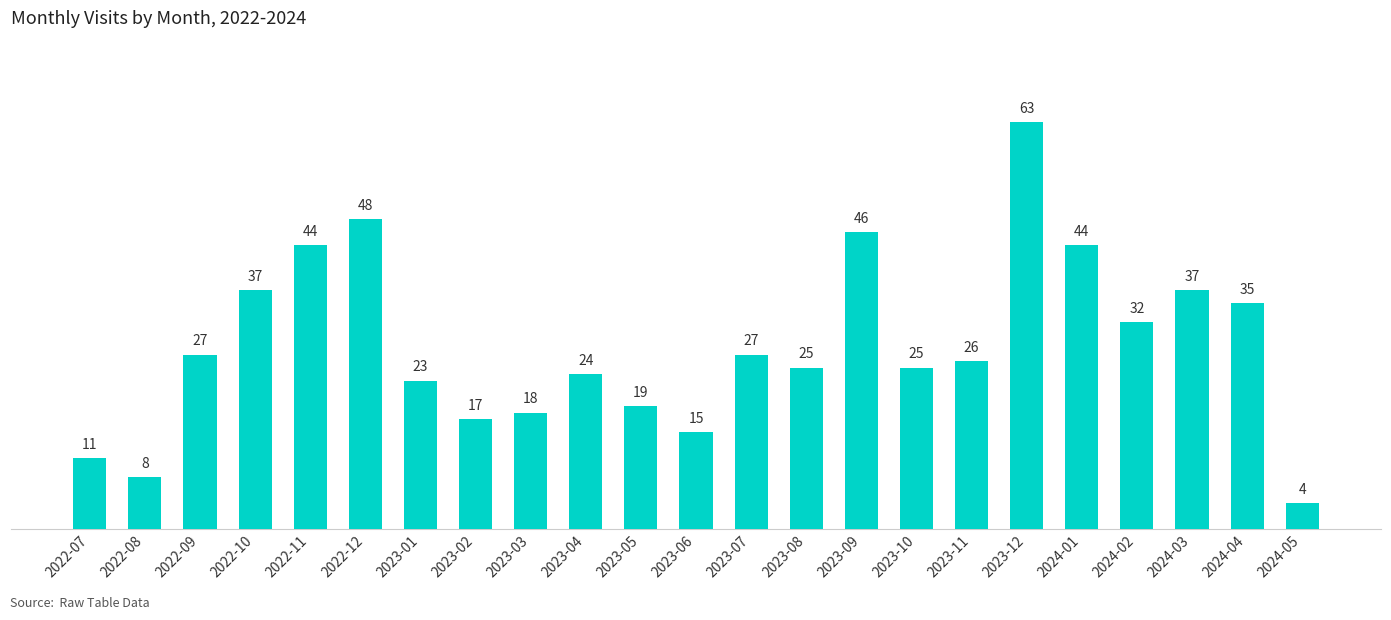

Which label corresponds to the largest value in the chart?

2023-12